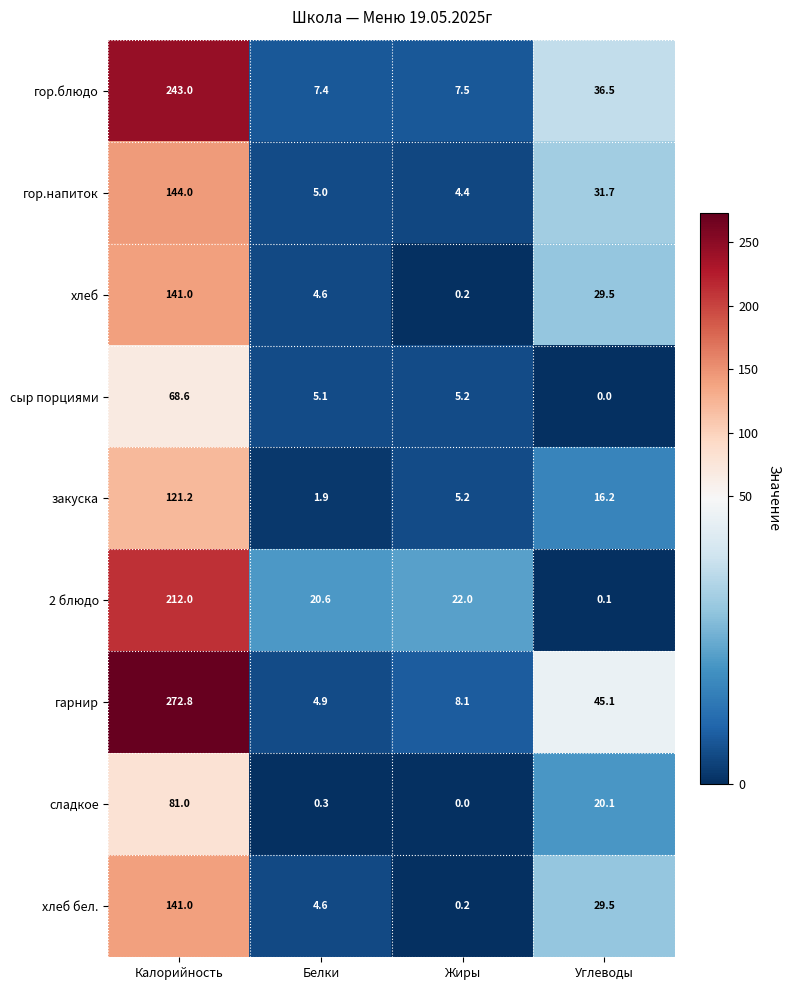

How many values in the хлеб бел. series are below 29?

2